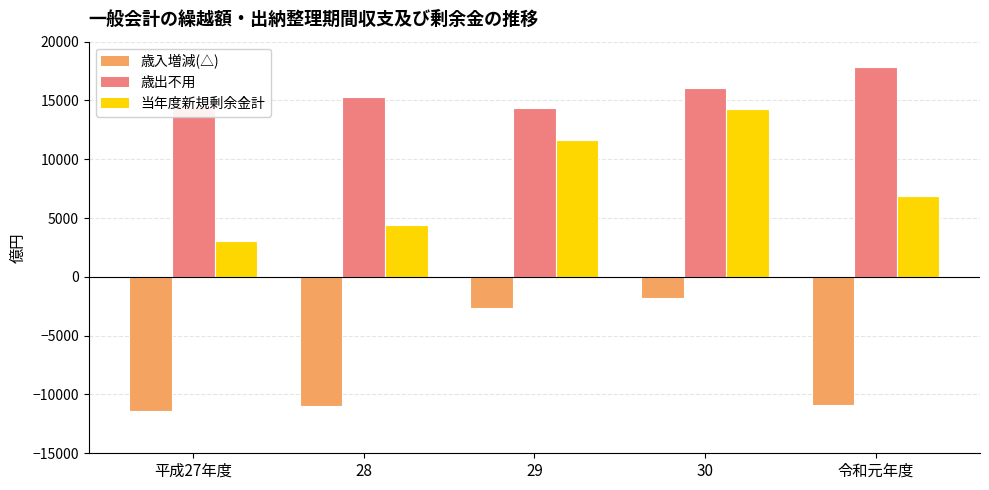

What is the total value across all series at 平成27年度?

6161